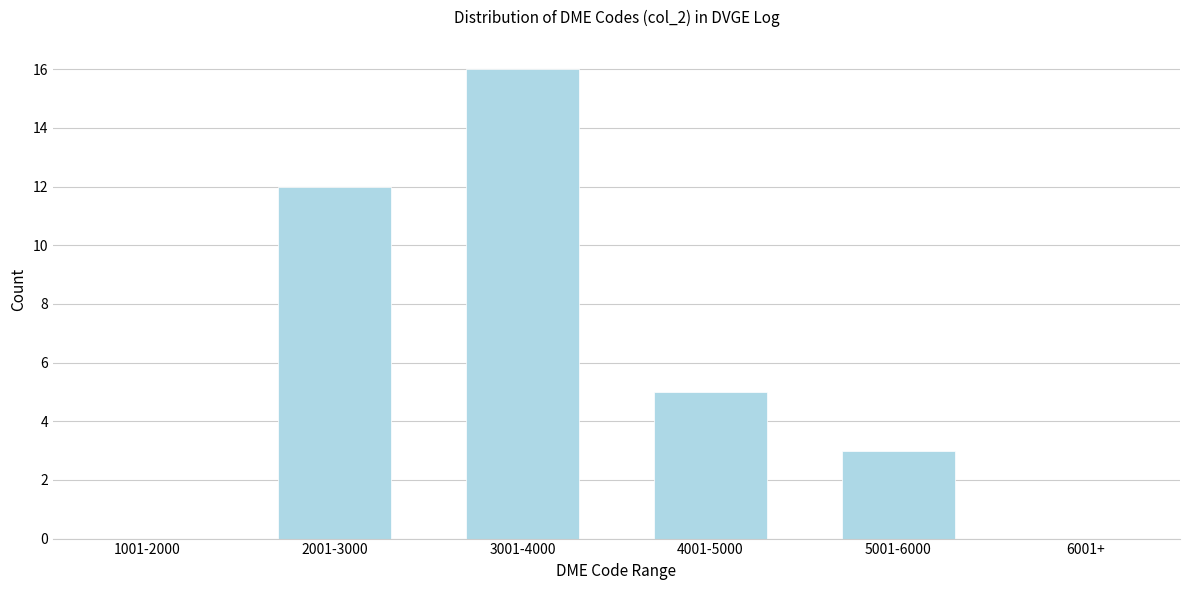

Reading right to left, transcribe all the data shown in this chart.

6001+=0	5001-6000=3	4001-5000=5	3001-4000=16	2001-3000=12	1001-2000=0